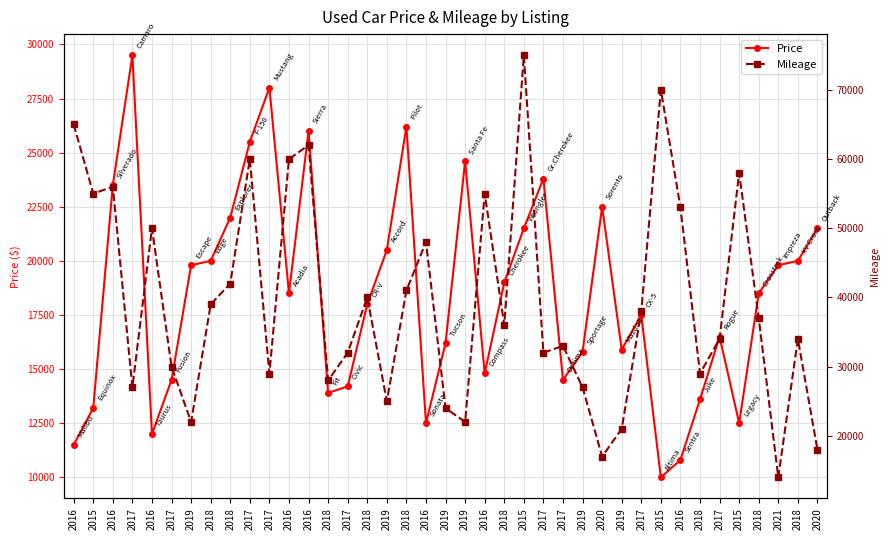

The value of Mileage at 2016 is 62000. True or false?

True